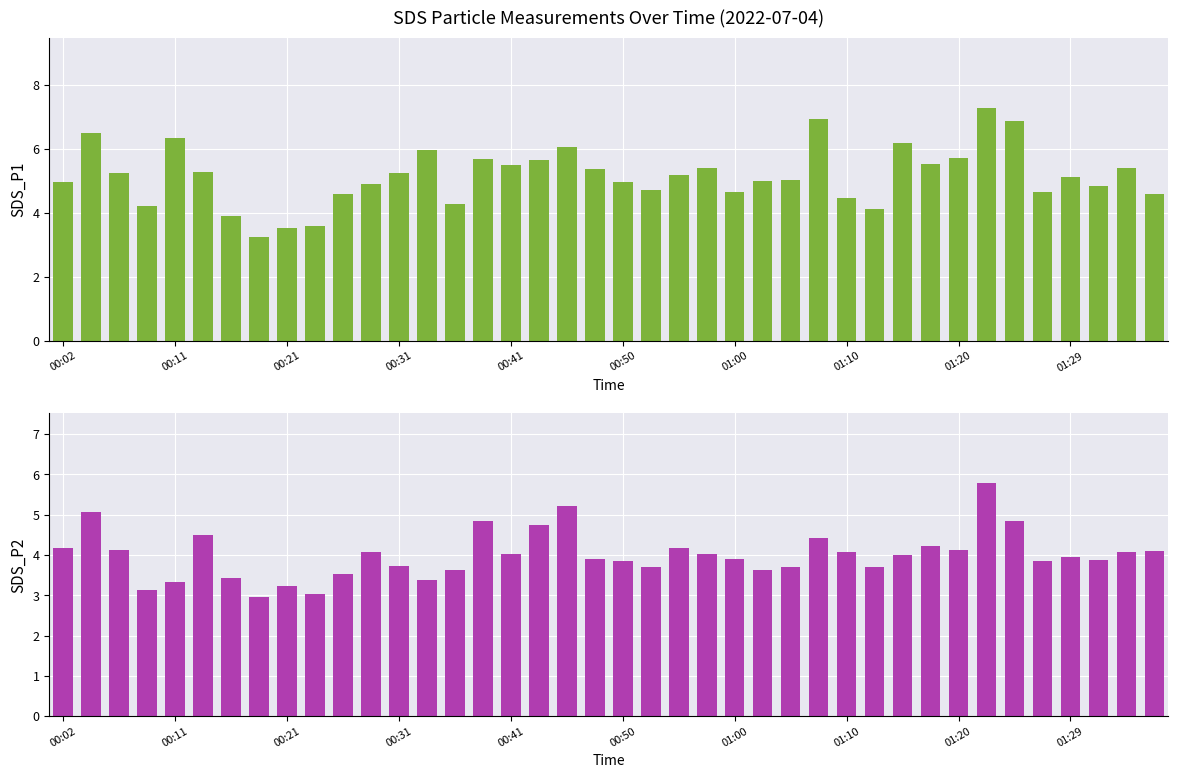

What is the sum of the SDS_P1 values at 34 and 19?

12.2